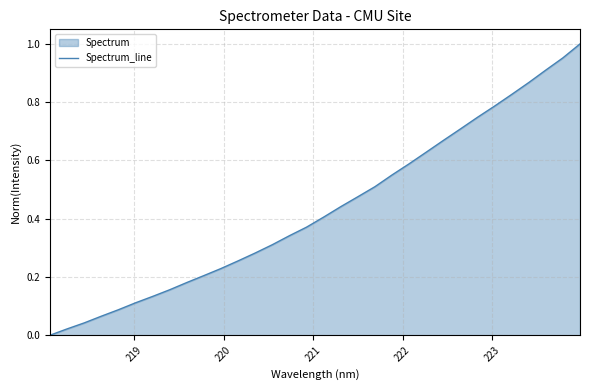

True or false: the data has more than 1 interior local peaks.

False